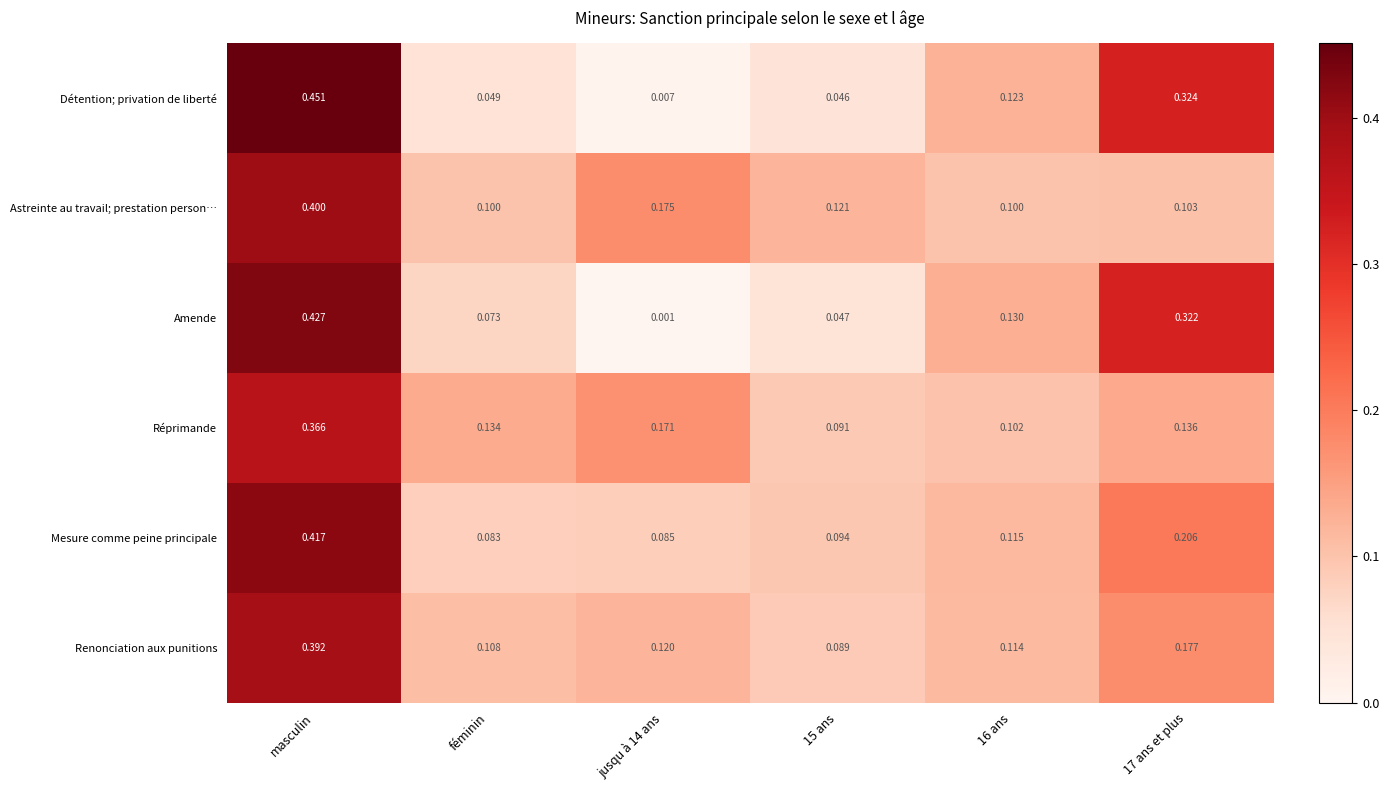

At which category is the sum across all series the highest?

masculin